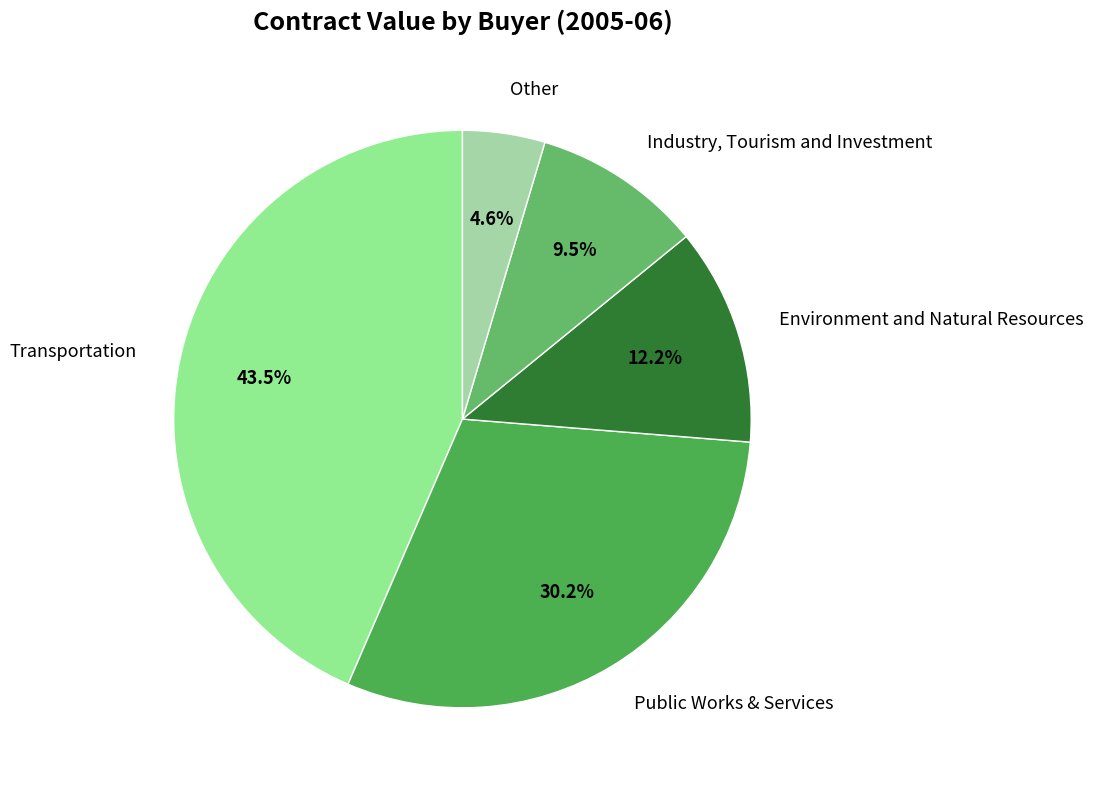

To the nearest percent, what is the combined percentage of Industry, Tourism and Investment and Environment and Natural Resources?

22%